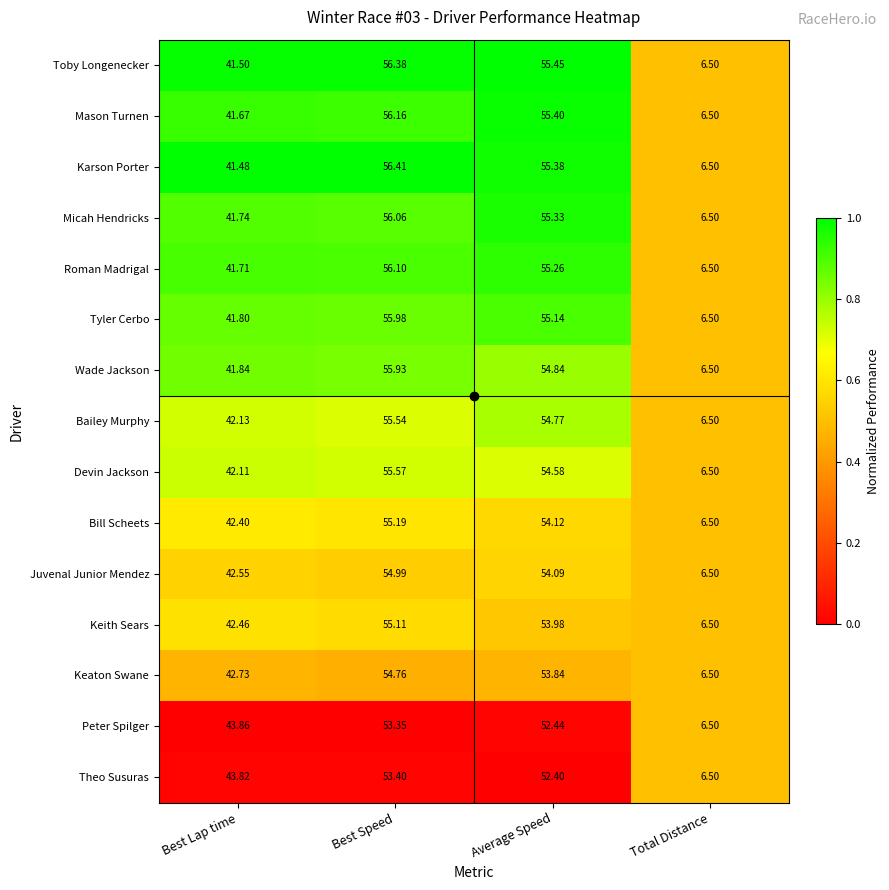

At which label is Mason Turnen closest to 31?

Best Lap time